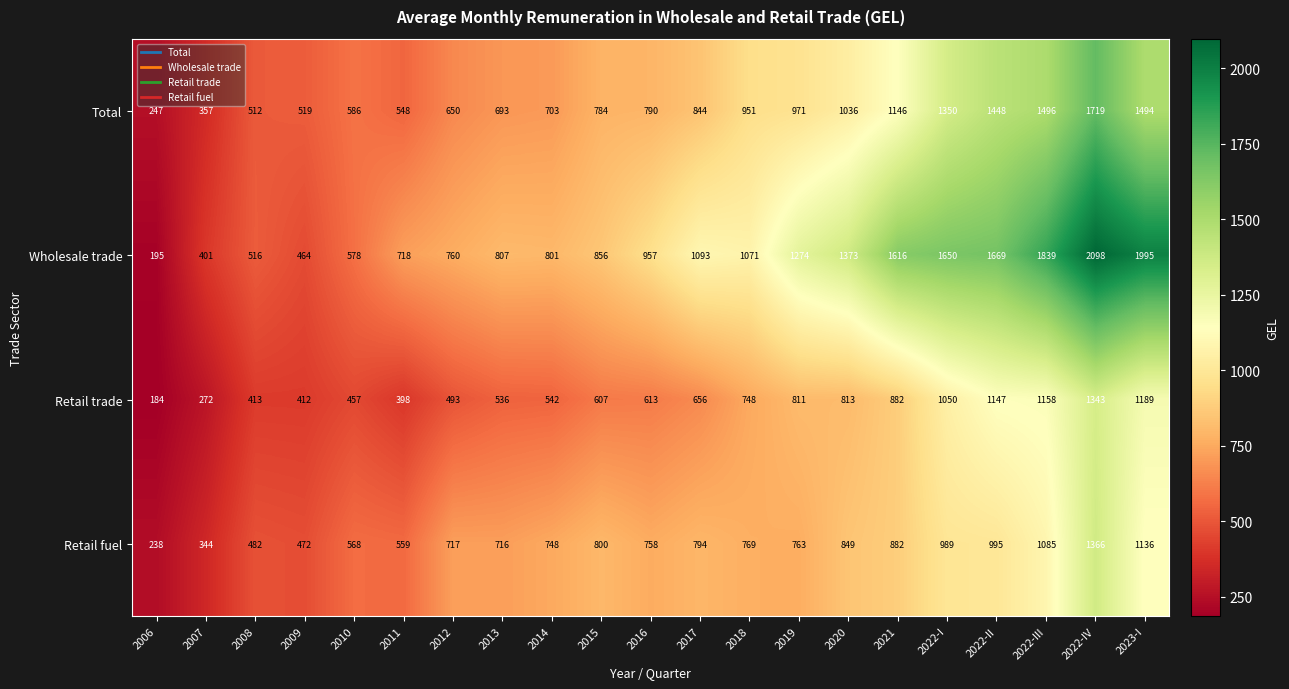

List the series in order of their peak value, lowest first.

Retail trade, Retail fuel, Total, Wholesale trade